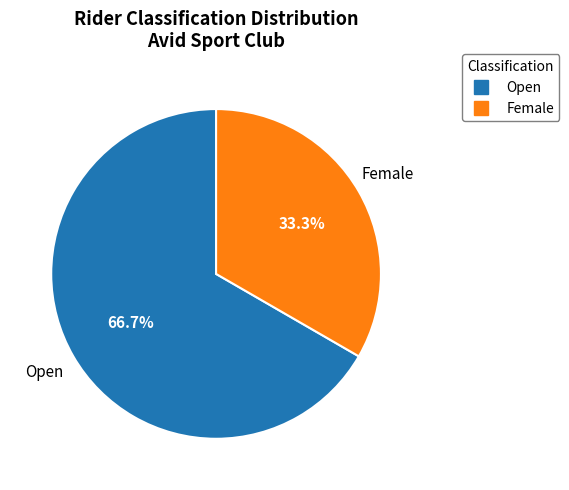

How many segments does this pie chart have?

2